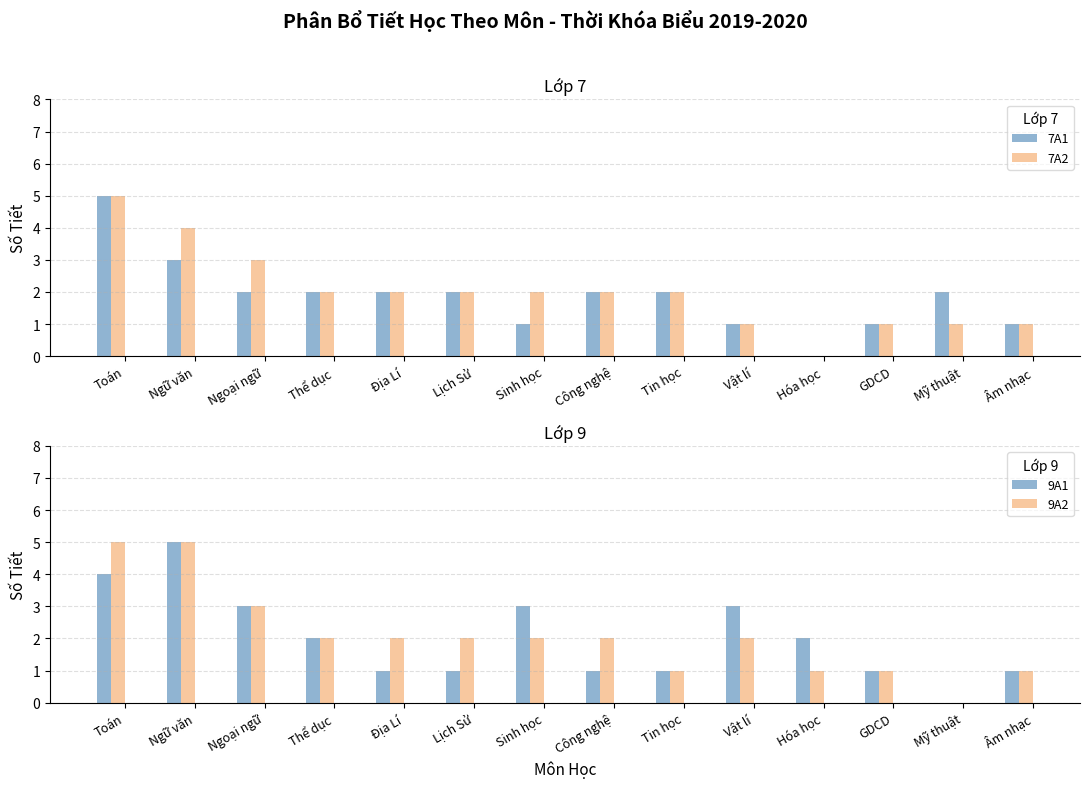

Are the bars grouped side by side (vs. stacked)?

Yes